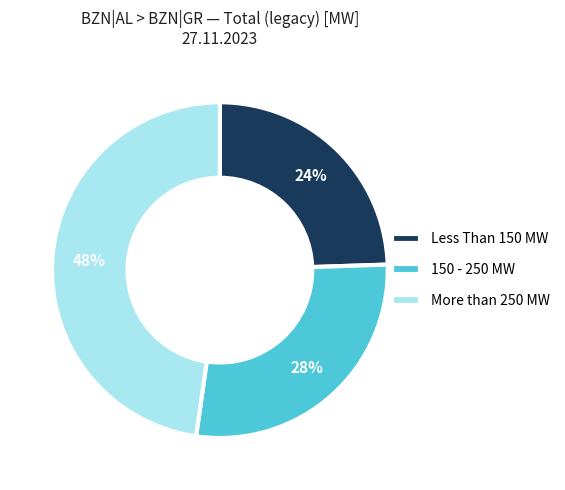

Do Less Than 150 MW and 150 - 250 MW together represent more than half of the pie?

Yes